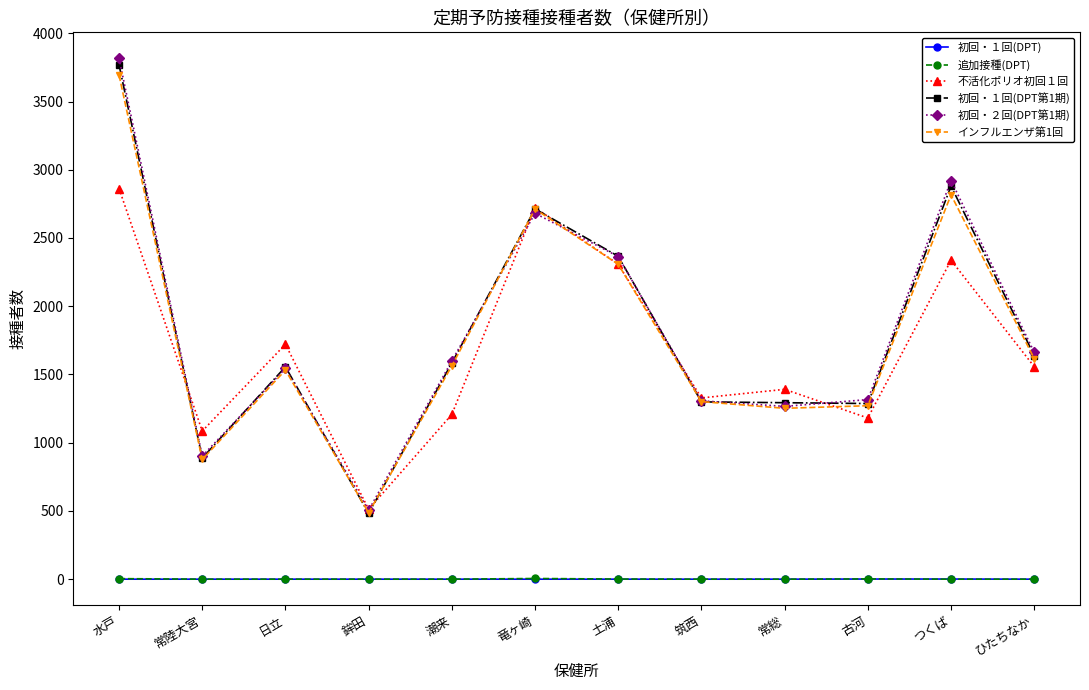

Is it true that 不活化ポリオ初回１回 equals 512 at 鉾田?

True